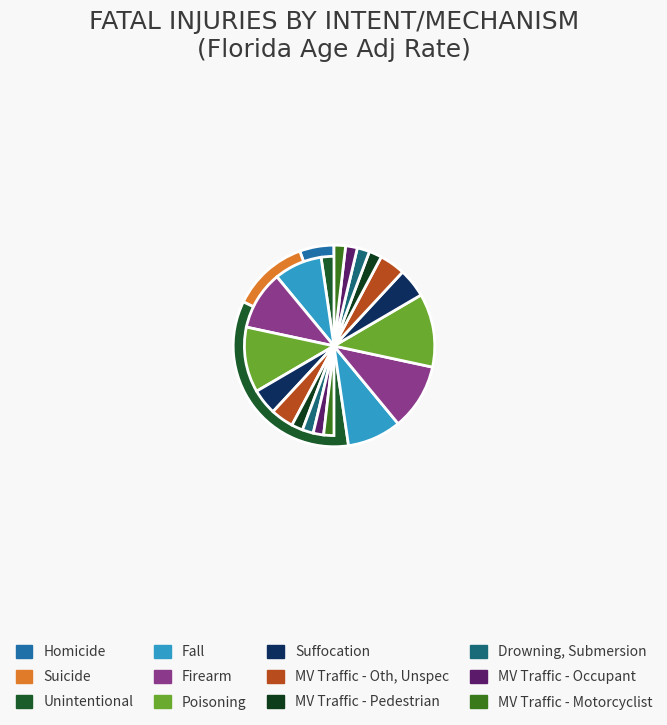

Rank the categories by value from lowest to highest.

MV Traffic - Motorcyclist, MV Traffic - Occupant, Drowning, Submersion, MV Traffic - Pedestrian, MV Traffic - Oth, Unspec, Suffocation, Homicide, Fall, Firearm, Poisoning, Suicide, Unintentional